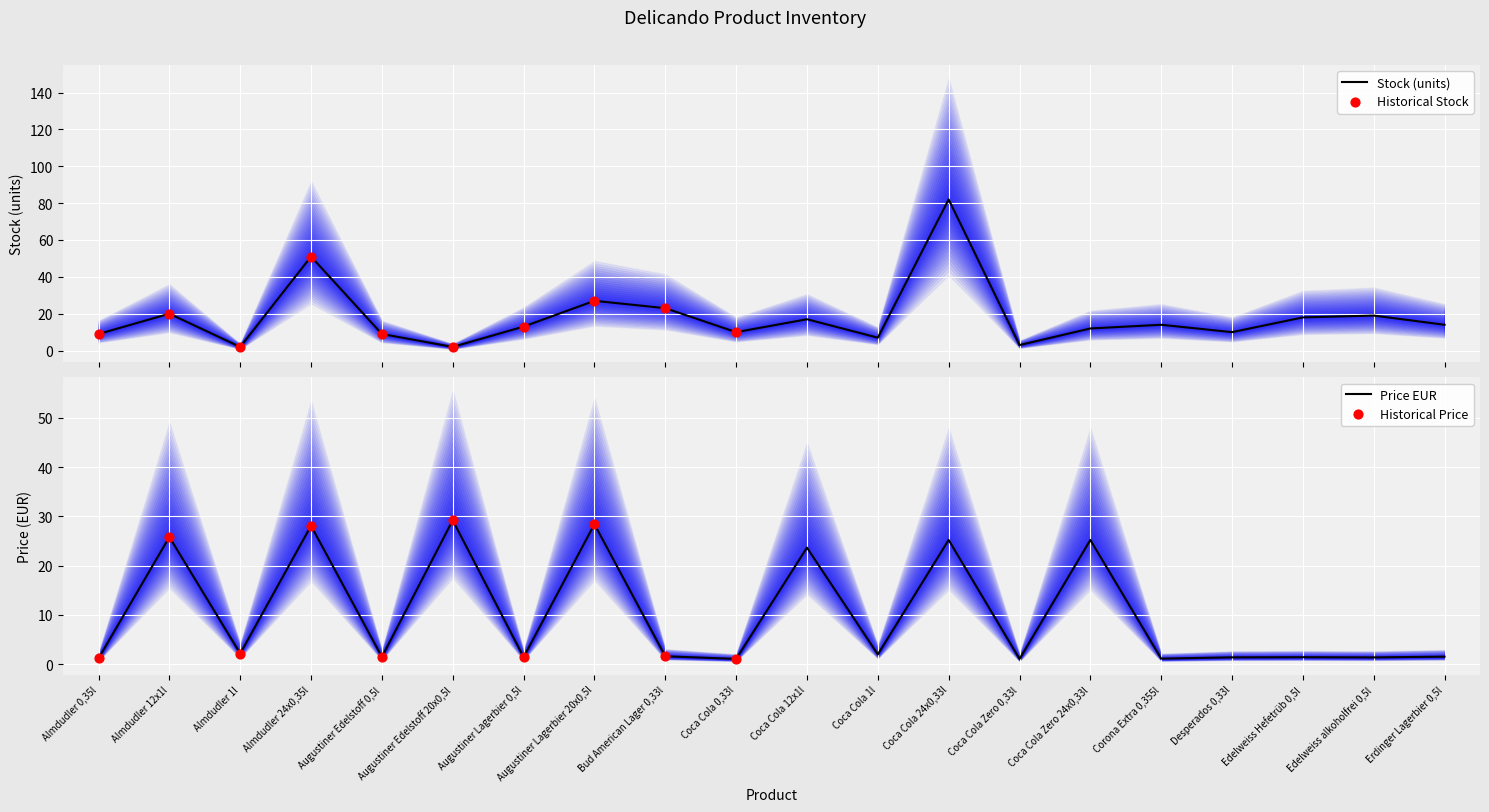

Is the value of Price EUR at Augustiner Edelstoff 0,5l greater than the value of Stock at Coca Cola Zero 0,33l?

No